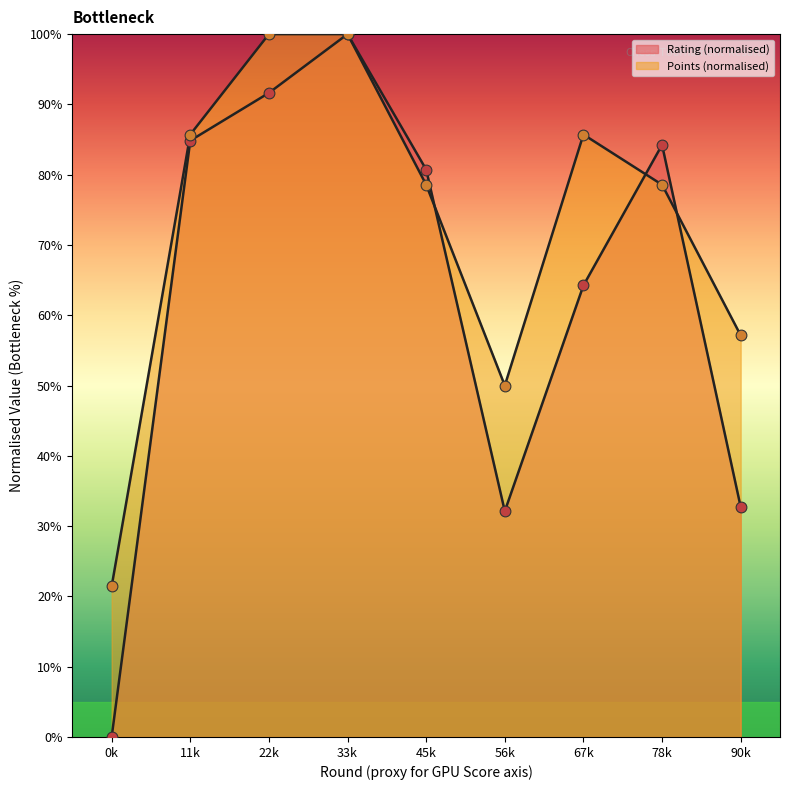

Which series has the largest total across all categories?

Points